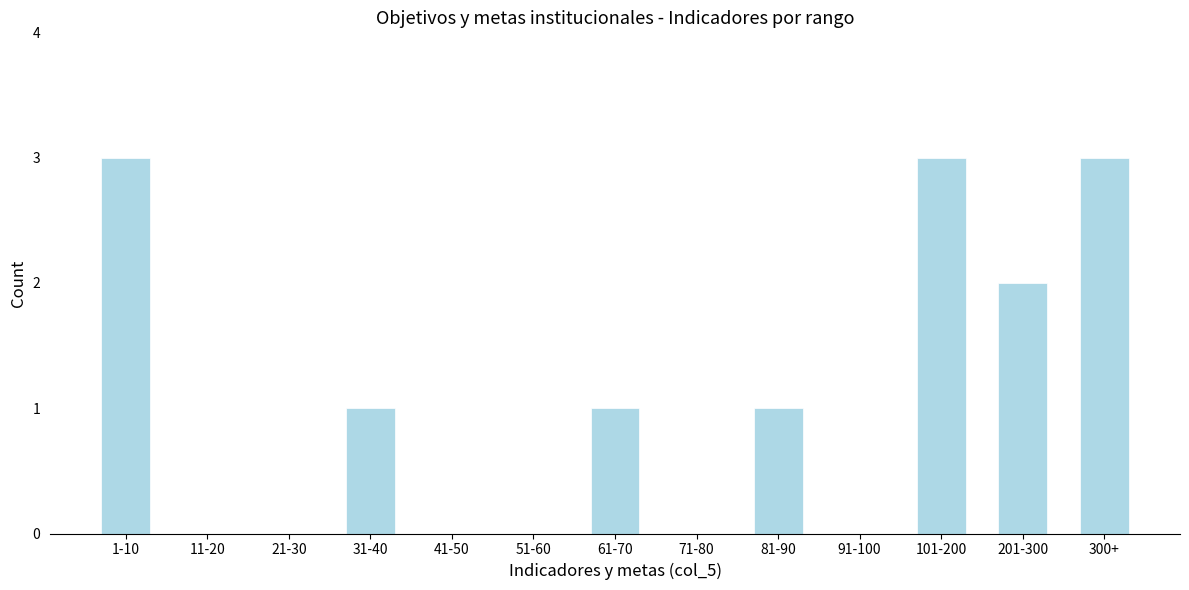

Reading left to right, what are all the values shown in this chart?

1-10=3	11-20=0	21-30=0	31-40=1	41-50=0	51-60=0	61-70=1	71-80=0	81-90=1	91-100=0	101-200=3	201-300=2	300+=3